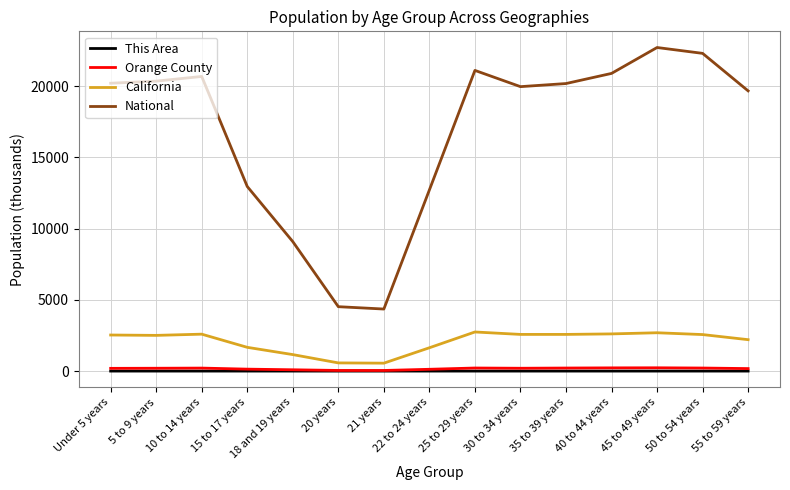

What is the maximum value shown in the chart?

22708.6